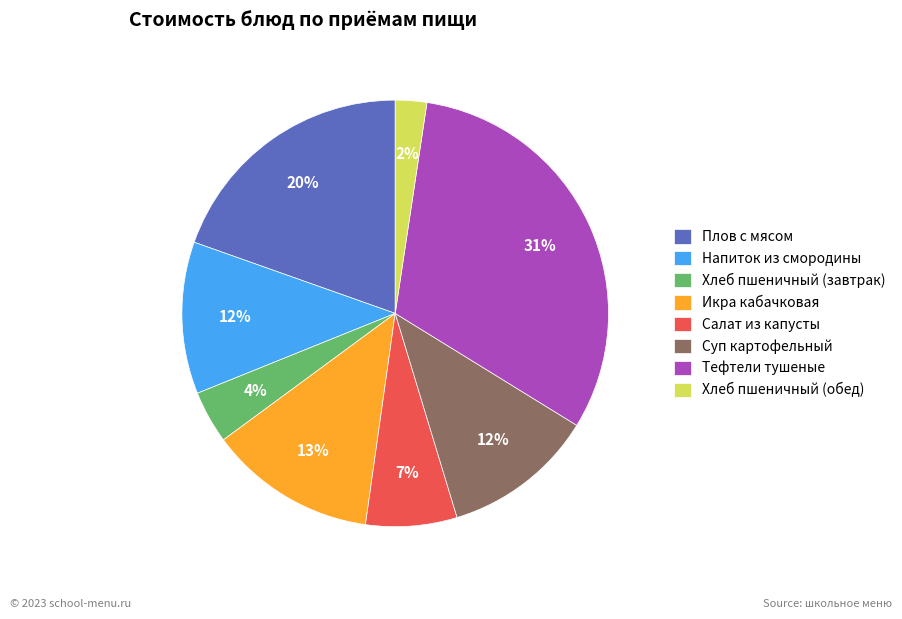

What percentage is the Тефтели тушеные slice, to the nearest percent?

31%